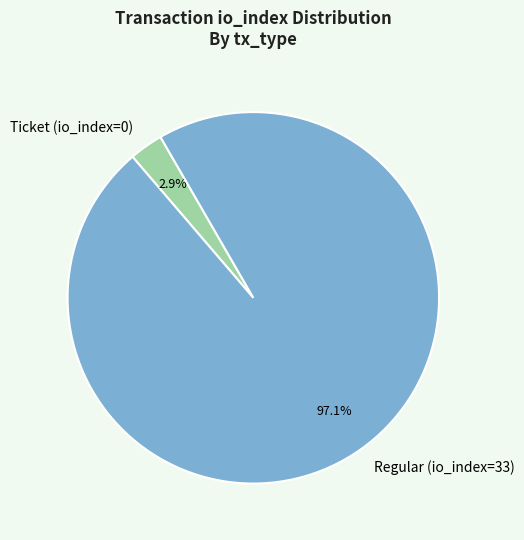

Which has a higher value, Regular (io_index=33) or Ticket (io_index=0)?

Regular (io_index=33)